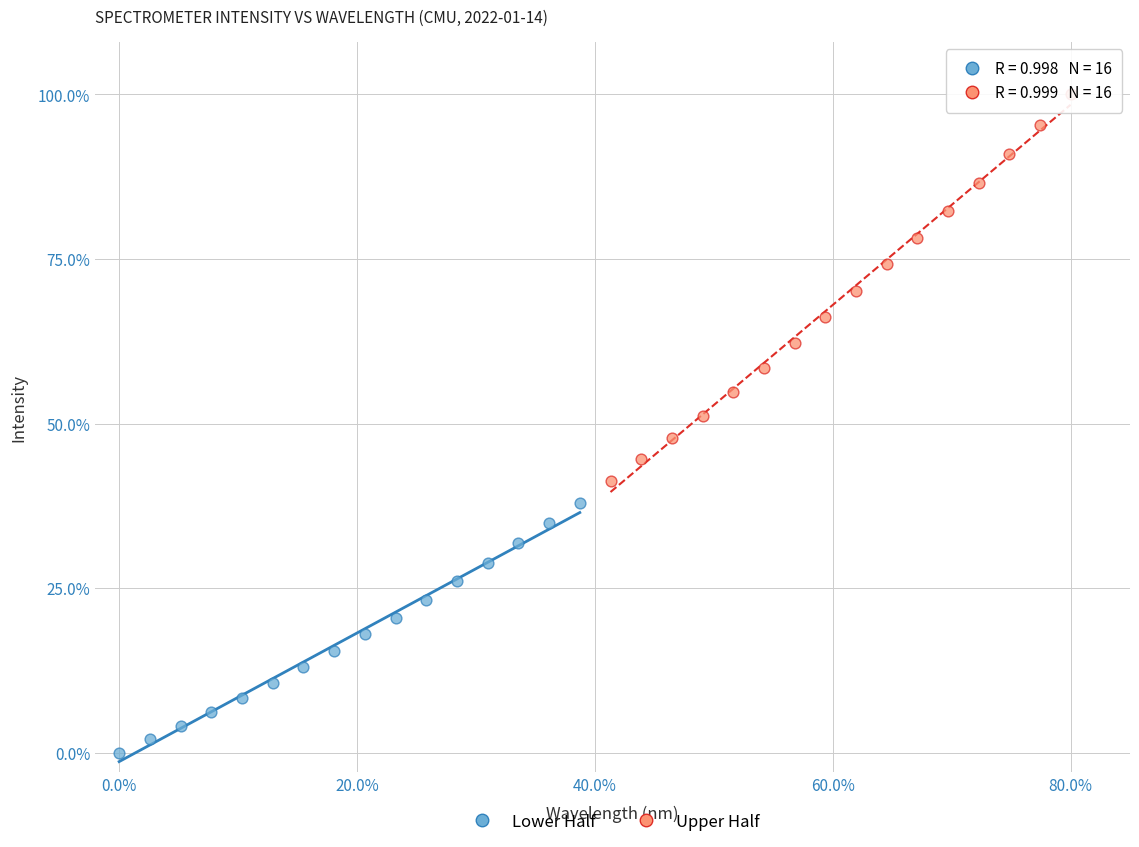

Which series reaches the maximum Y coordinate?

Upper Half